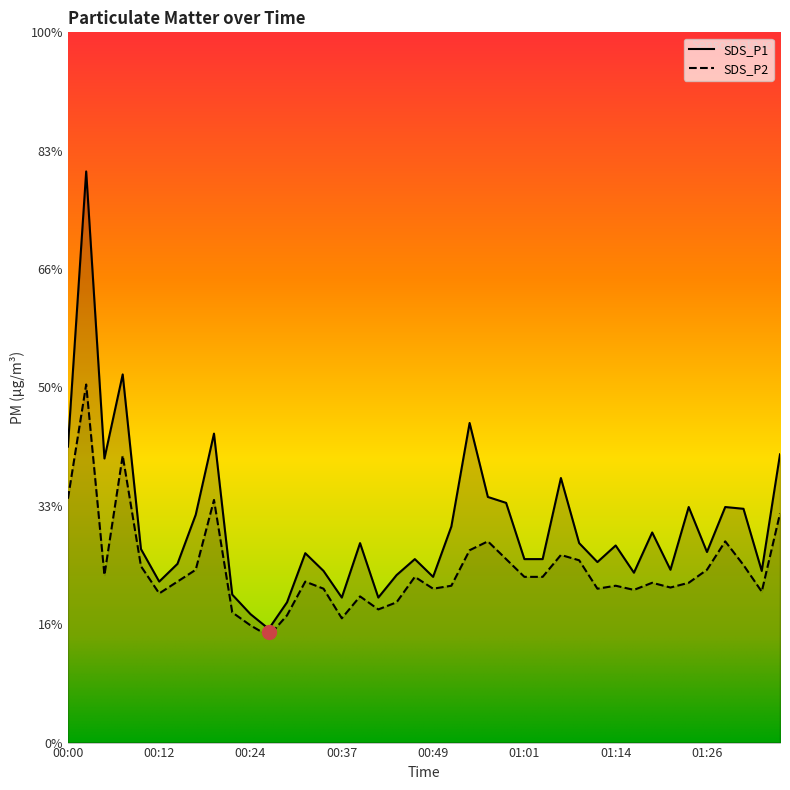

True or false: SDS_P1 and SDS_P2 cross at least once.

False